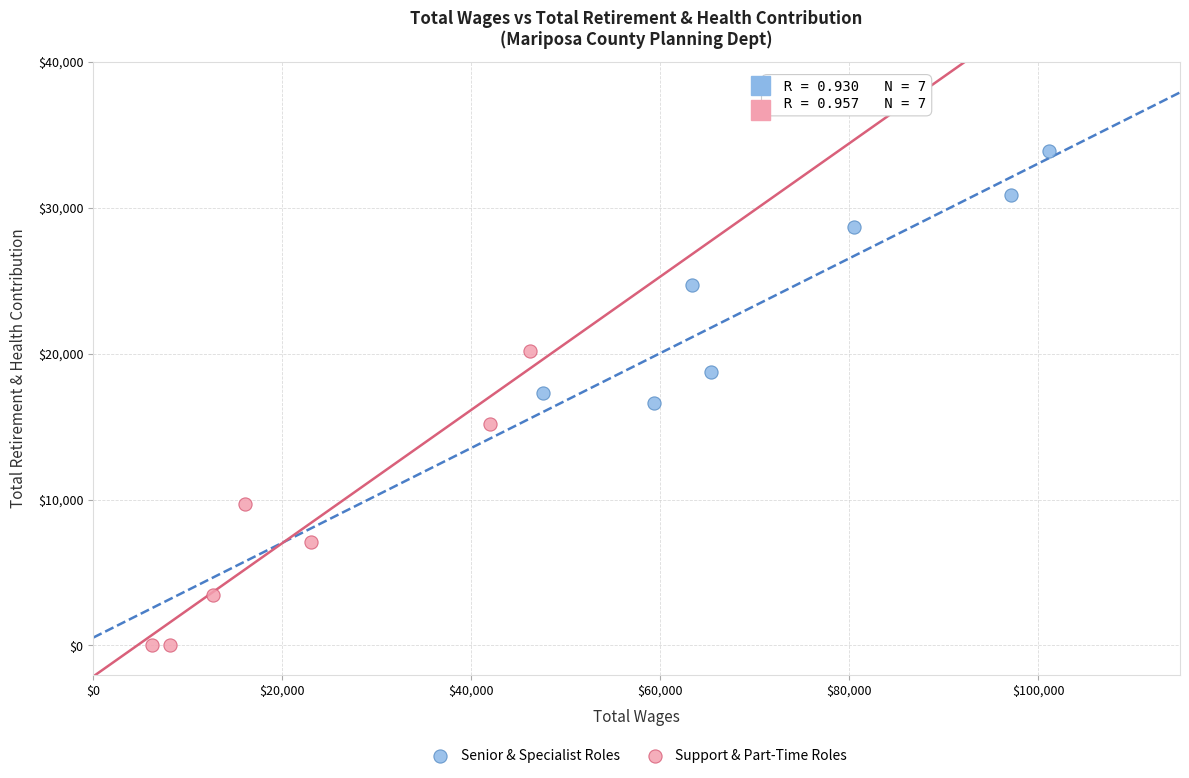

Which series reaches the minimum Y coordinate?

Support & Part-Time Roles